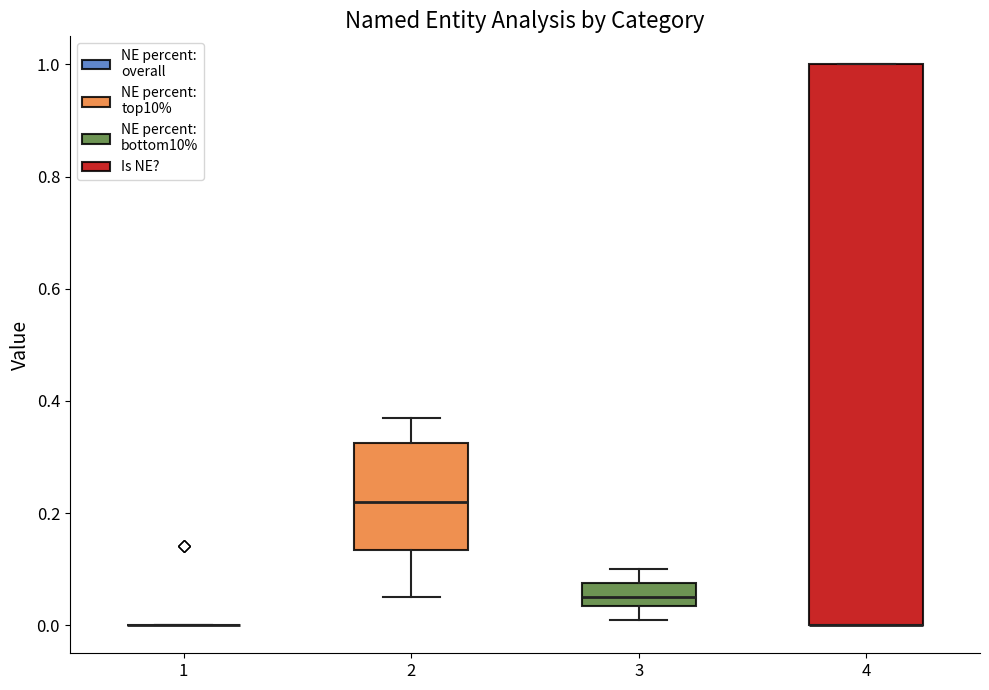

Where does the median line of the box at x = 2 sit on the y-axis? The values are not printed on the chart, so give them approximately, as read against the axis.

0.22